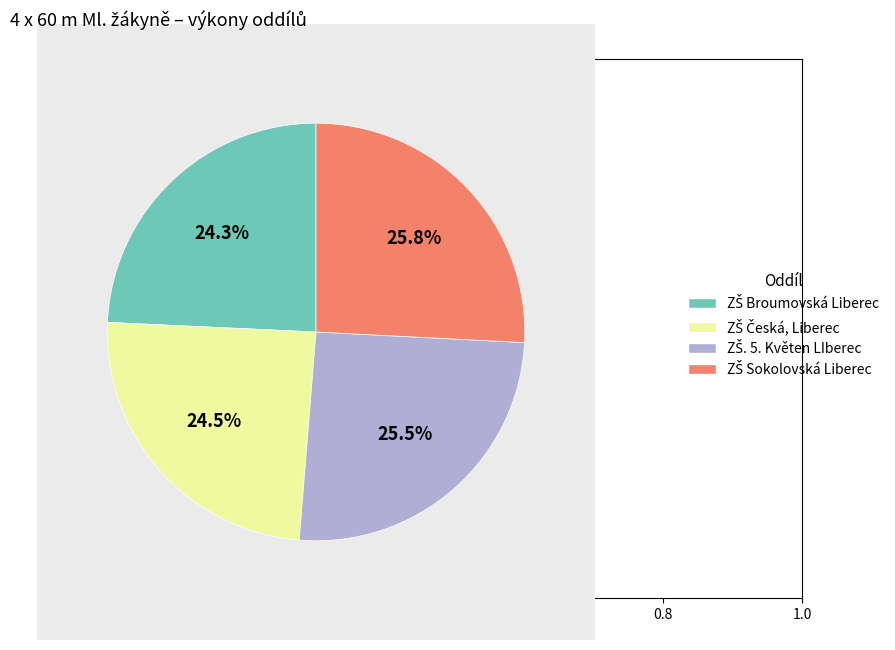

Does any single category account for the majority?

No